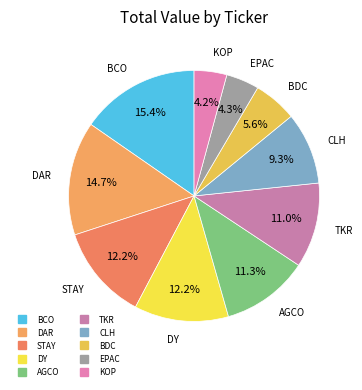

To the nearest percent, what is the average slice percentage?

10%